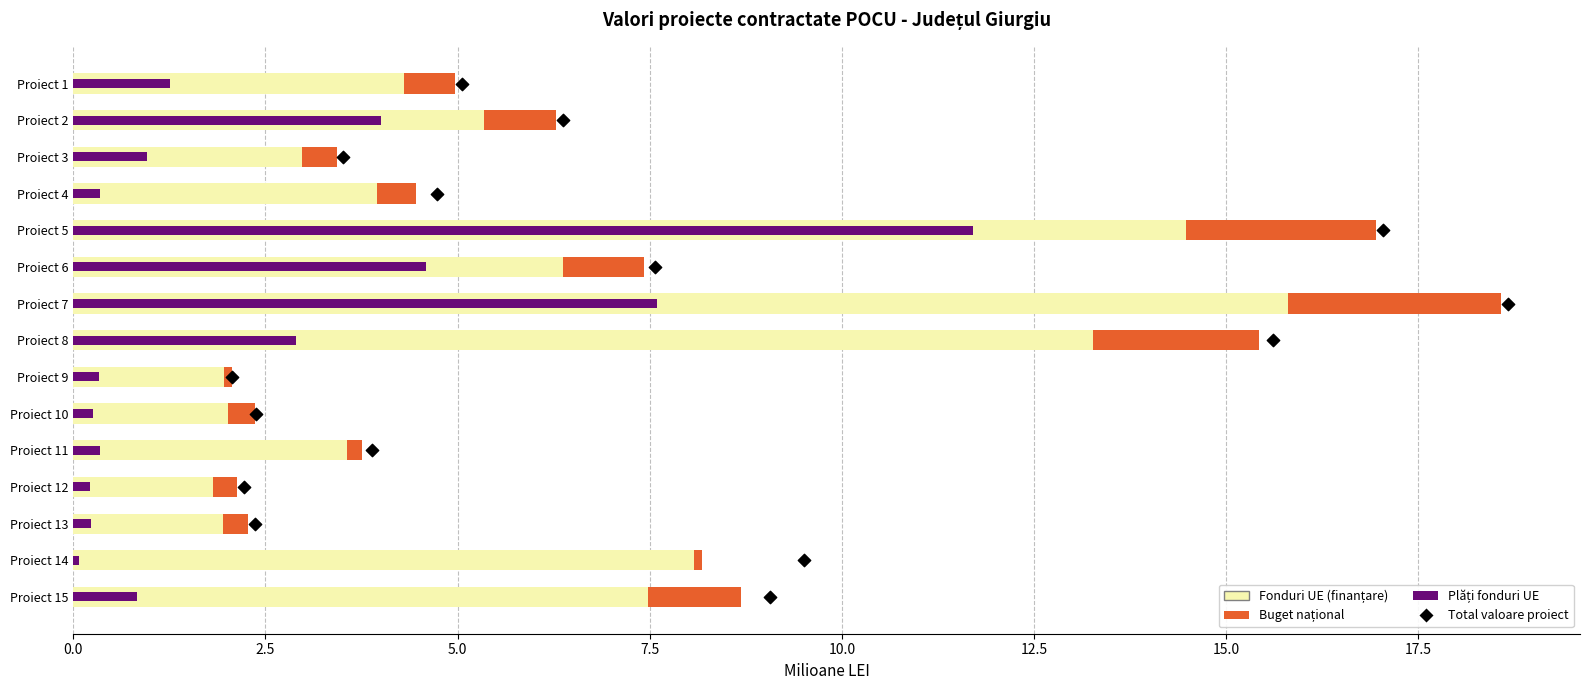

Which series has the largest Y range (max minus min)?

Total valoare proiect